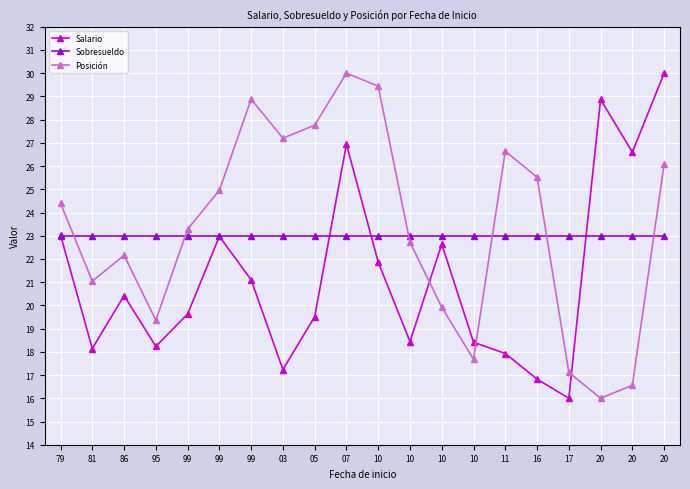

The Posición series shows 25.0 at 20. True or false?

False